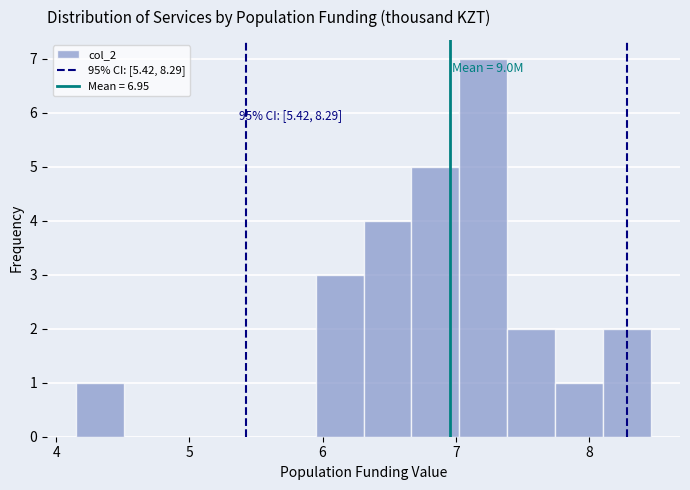

Around what value on the x-axis is the tallest bar? Give the approximate position of its centre, as read against the axis.

7.2